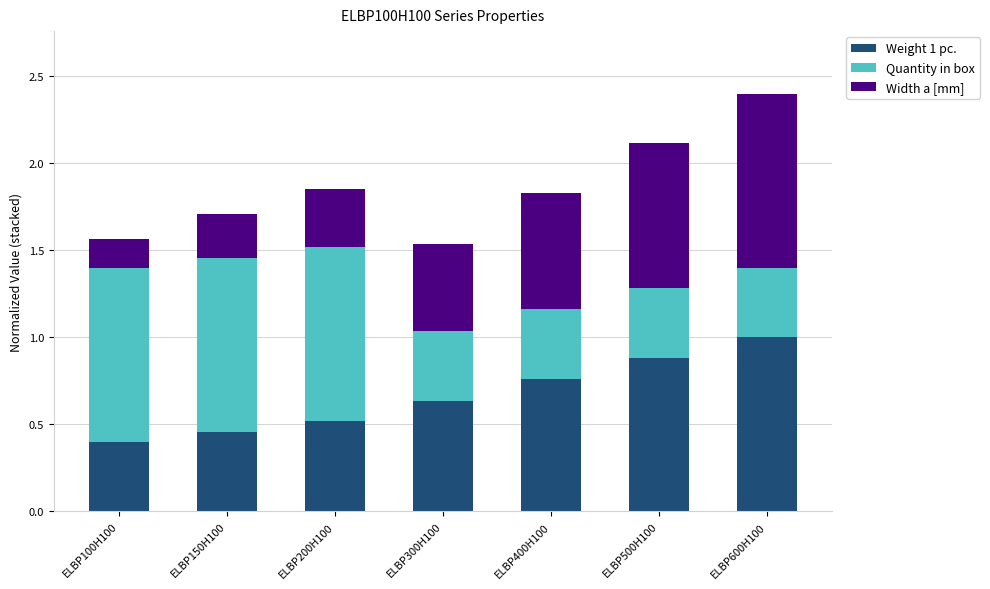

What are all the series names shown in the legend?

Weight 1 pc., Quantity in box, Width a [mm]